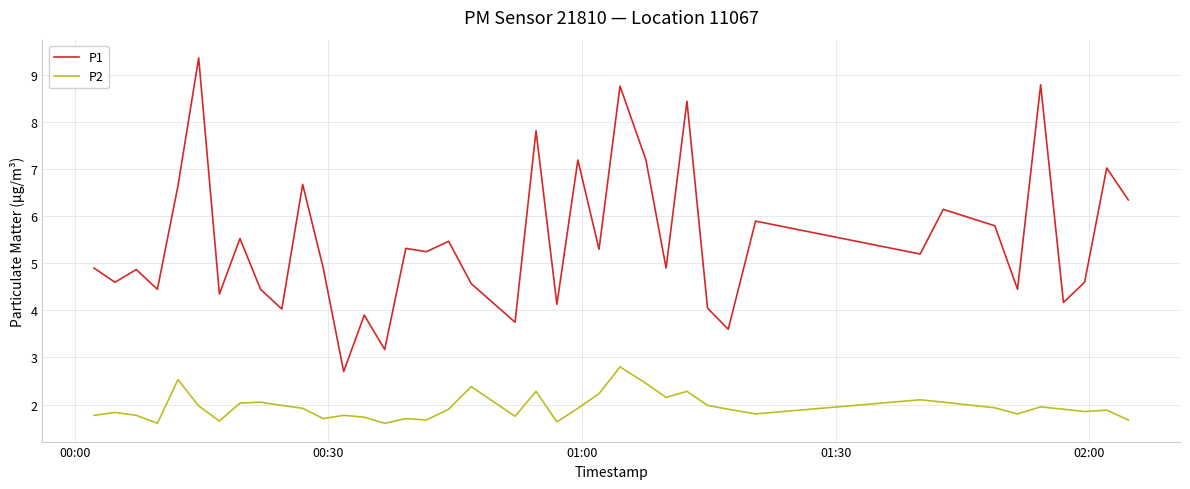

True or false: P2 and P1 cross at least once.

False